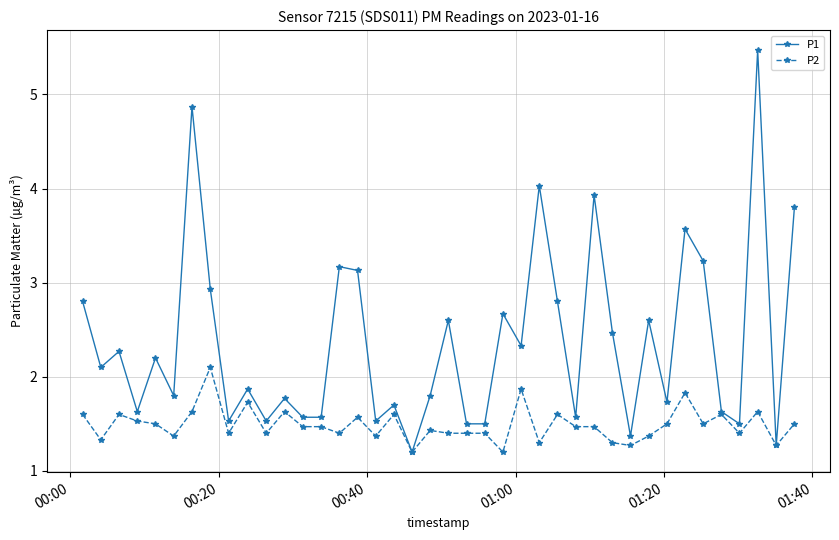

Count the P2 values in the range 1 to 2.

39